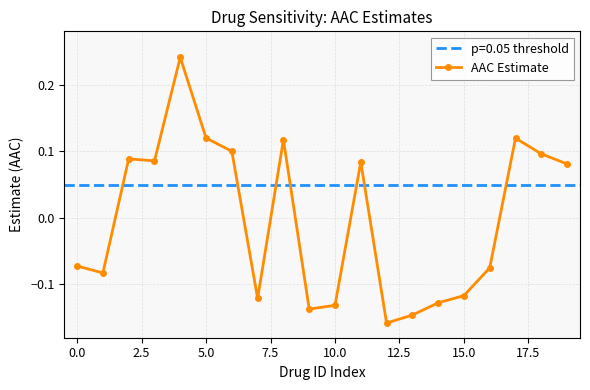

Reading left to right, extract all data points from this chart.

-0.1	-0.1	0.1	0.1	0.2	0.1	0.1	-0.1	0.1	-0.1	-0.1	0.1	-0.2	-0.1	-0.1	-0.1	-0.1	0.1	0.1	0.1